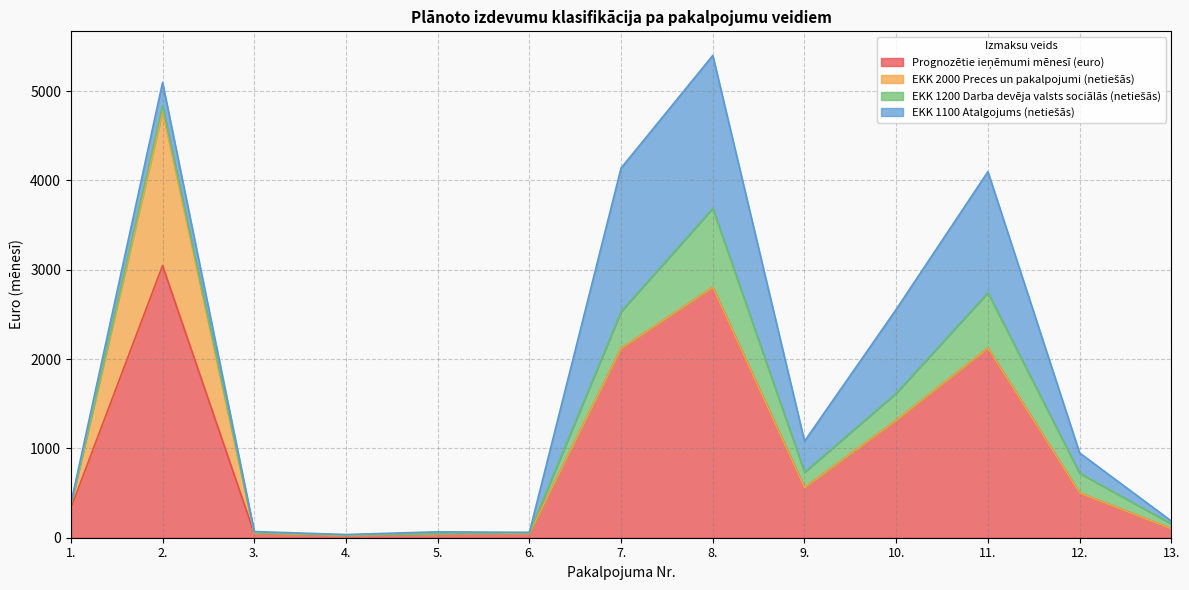

What is the highest value of the EKK 1200 Darba devēja valsts sociālās (netiešās) series?

884